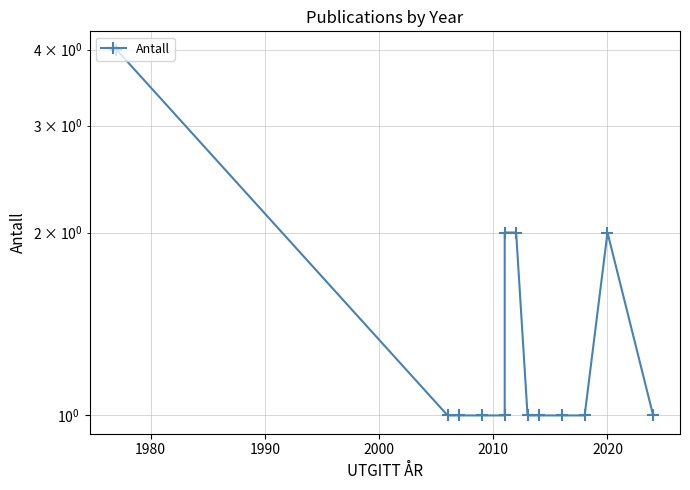

What is the sum of all values?

19